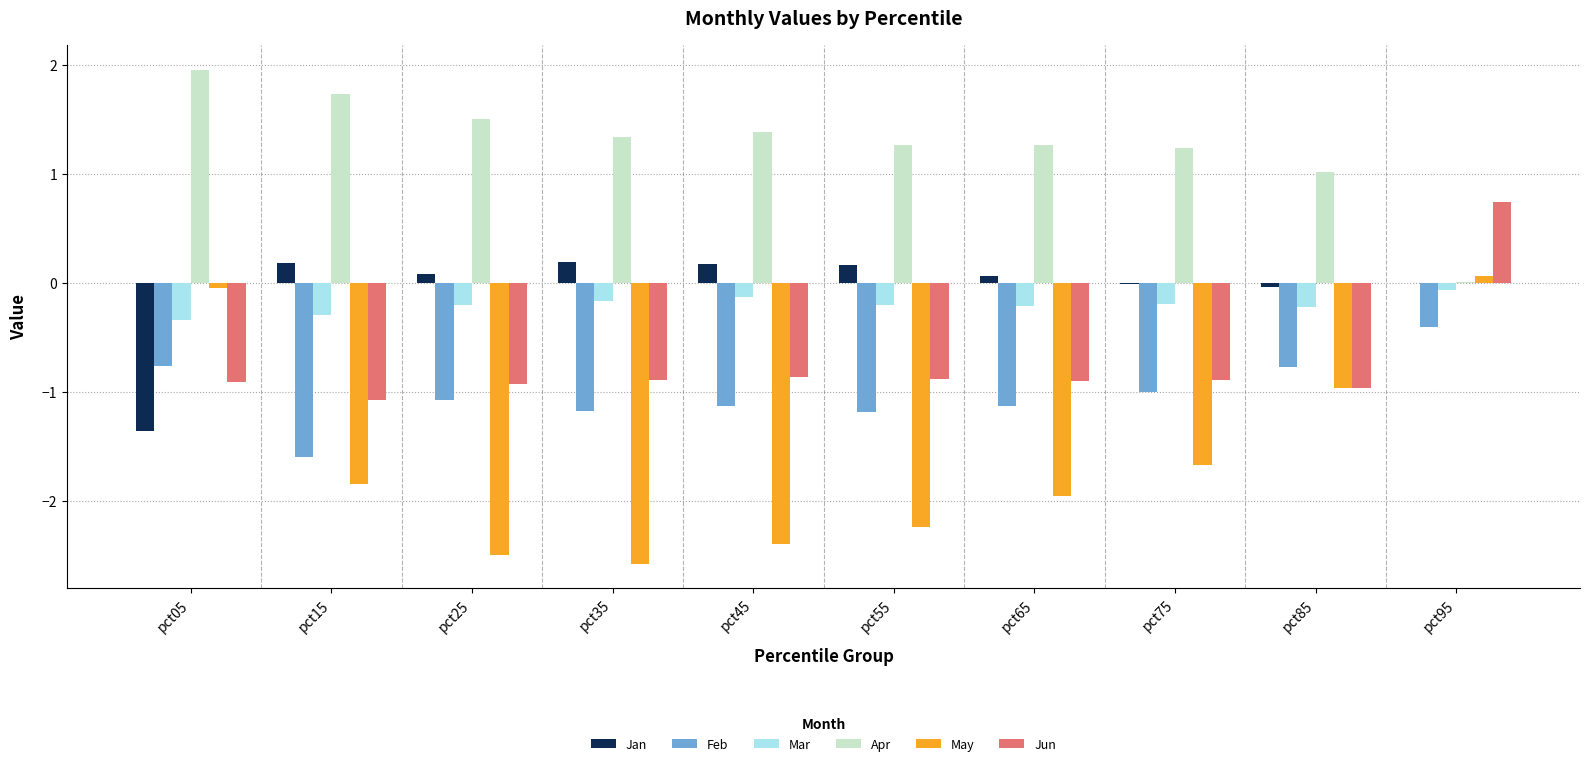

How many data points does each series have?

10